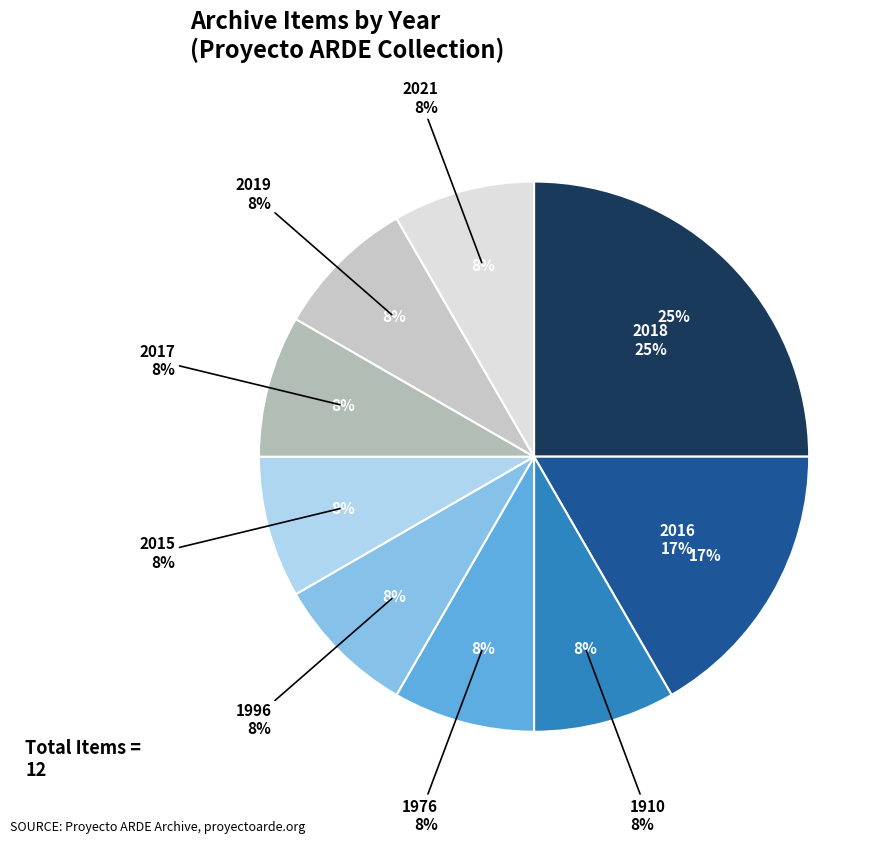

Rank the categories by value from highest to lowest.

2018, 2016, 1910, 1976, 1996, 2015, 2017, 2019, 2021